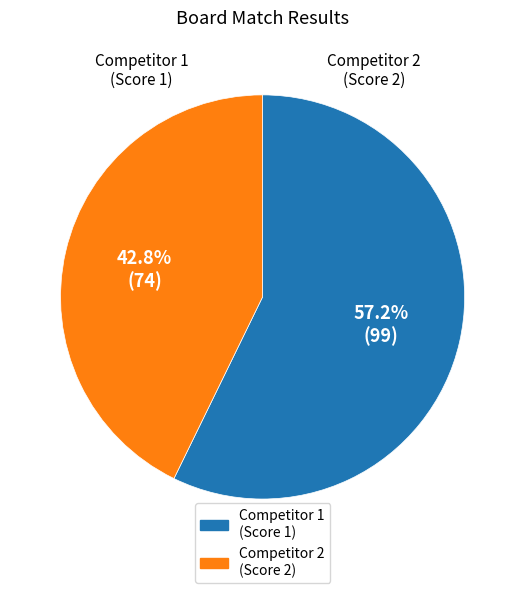

Is there a majority slice in this chart?

Yes